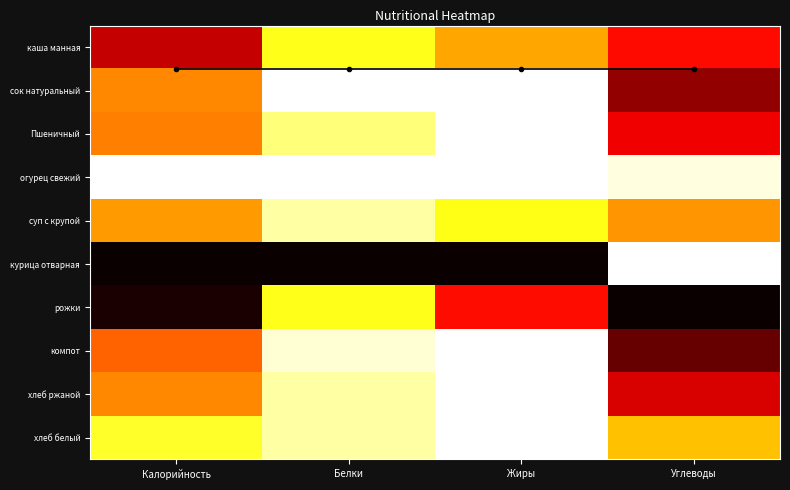

At which label is огурец свежий closest to 0?

Калорийность